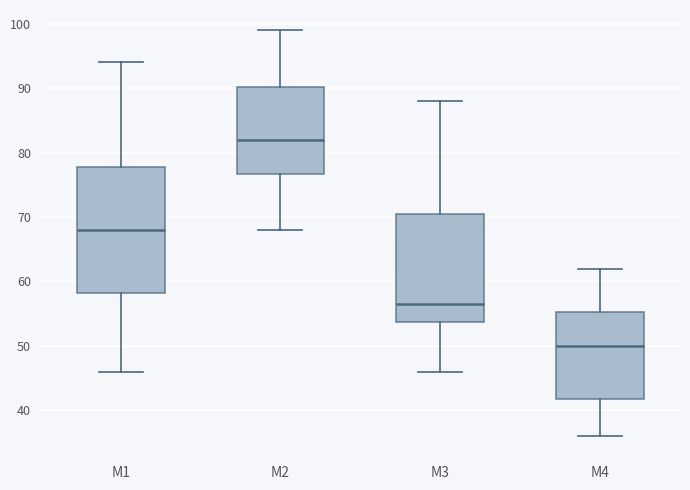

Reading left to right, read every box against the y-axis: the position of its median line, the range the box covers, and the ends of its whiskers. The values are not printed on the chart, so give them approximately, as read against the axis.

M1: median 68, box 58 to 78, whiskers 46 to 94
M2: median 82, box 77 to 90, whiskers 68 to 99
M3: median 57, box 54 to 71, whiskers 46 to 88
M4: median 50, box 42 to 55, whiskers 36 to 62